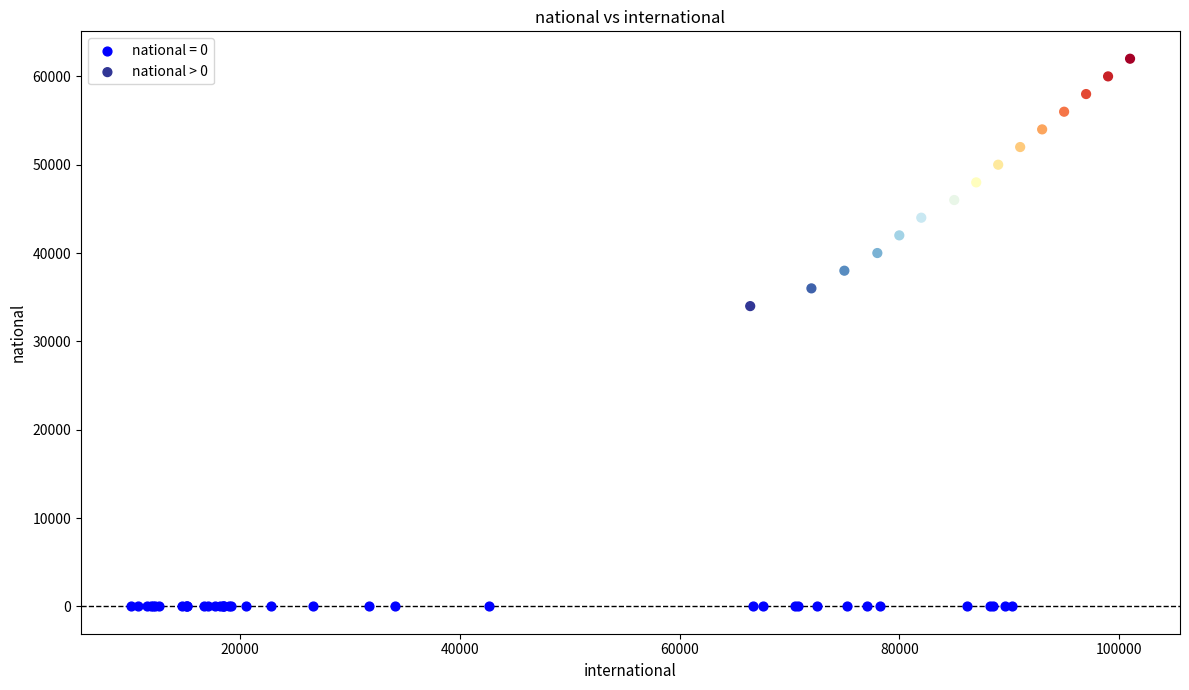

Which series reaches the minimum Y coordinate?

national = 0